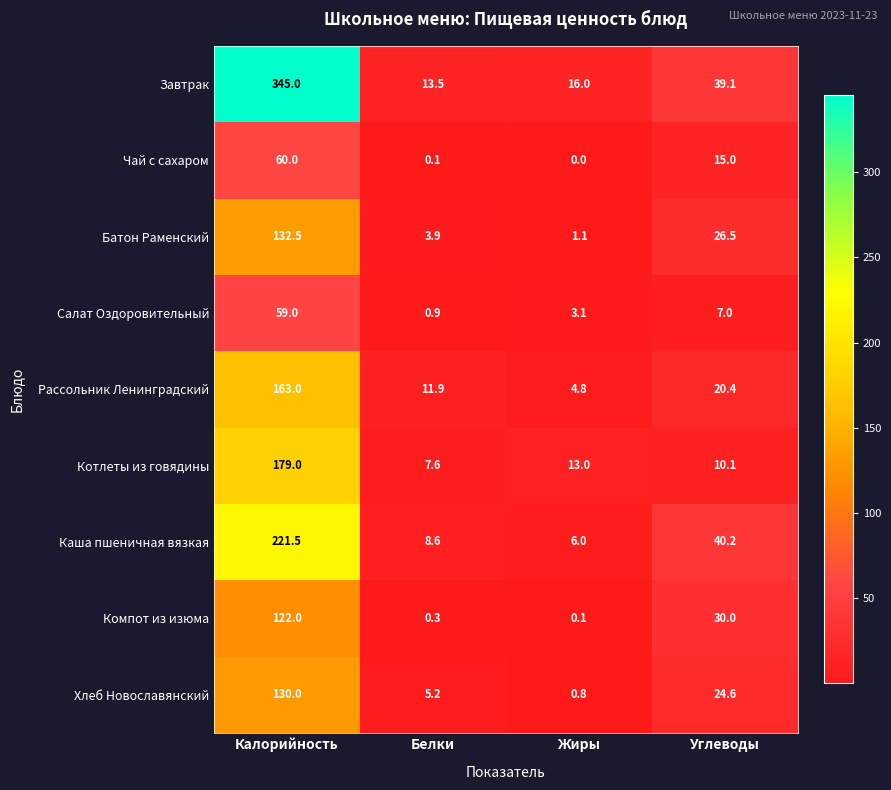

What is the difference between the Котлеты из говядины values at Жиры and Калорийность?

166.0